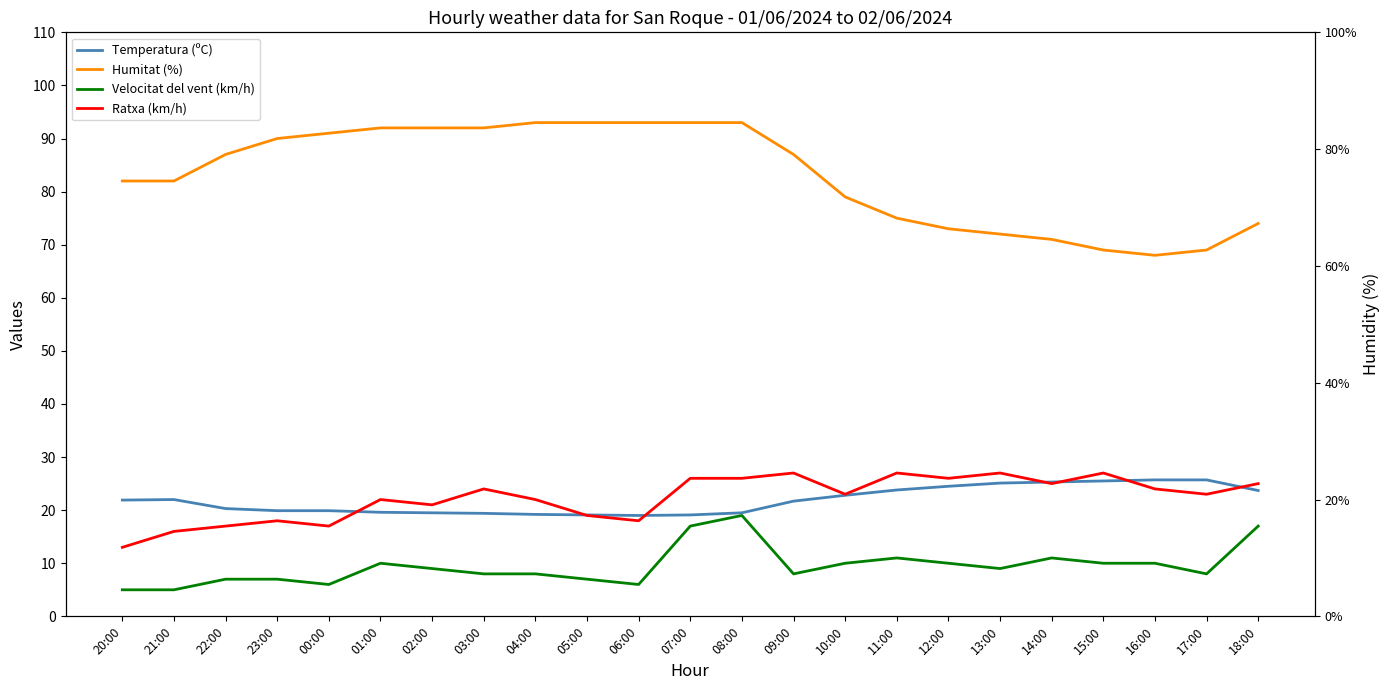

At how many categories does at least one series exceed 27?

23